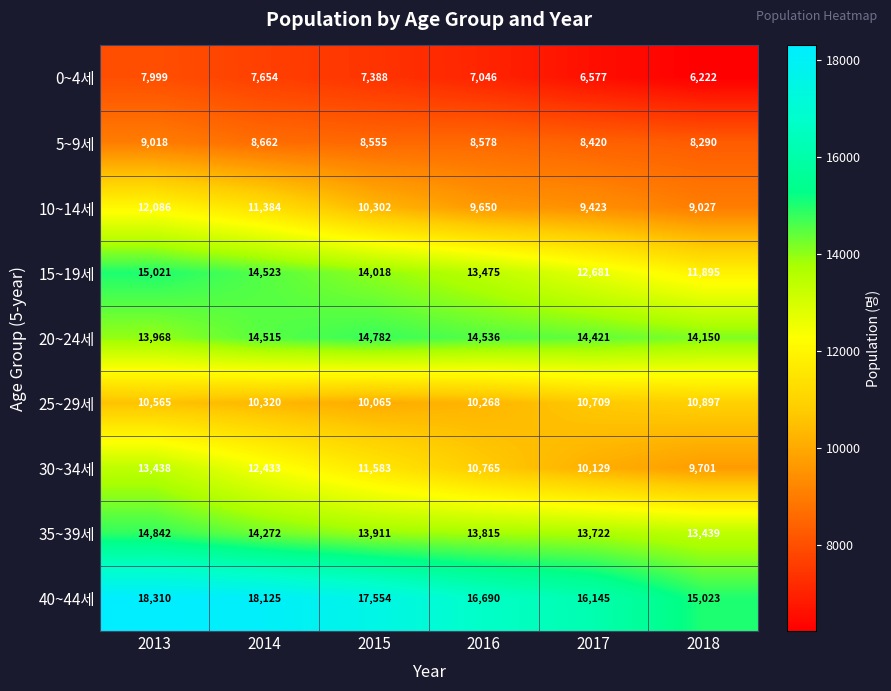

What is the difference between the second highest and second lowest values in the 10~14세 series?

1961